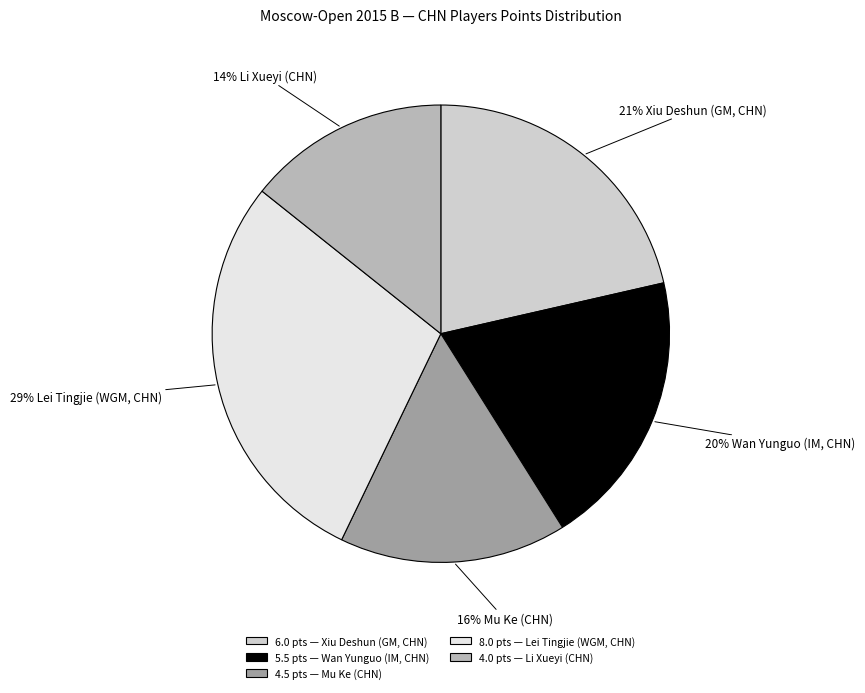

Rank the categories by value from highest to lowest.

8.0 pts — Lei Tingjie (WGM, CHN), 6.0 pts — Xiu Deshun (GM, CHN), 5.5 pts — Wan Yunguo (IM, CHN), 4.5 pts — Mu Ke (CHN), 4.0 pts — Li Xueyi (CHN)